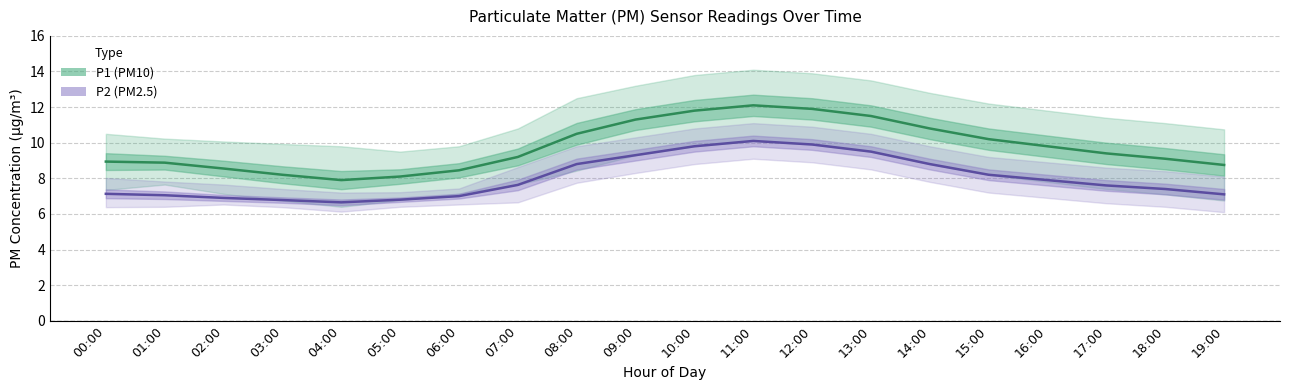

At which label does P1 (PM10) reach its peak?

11:00